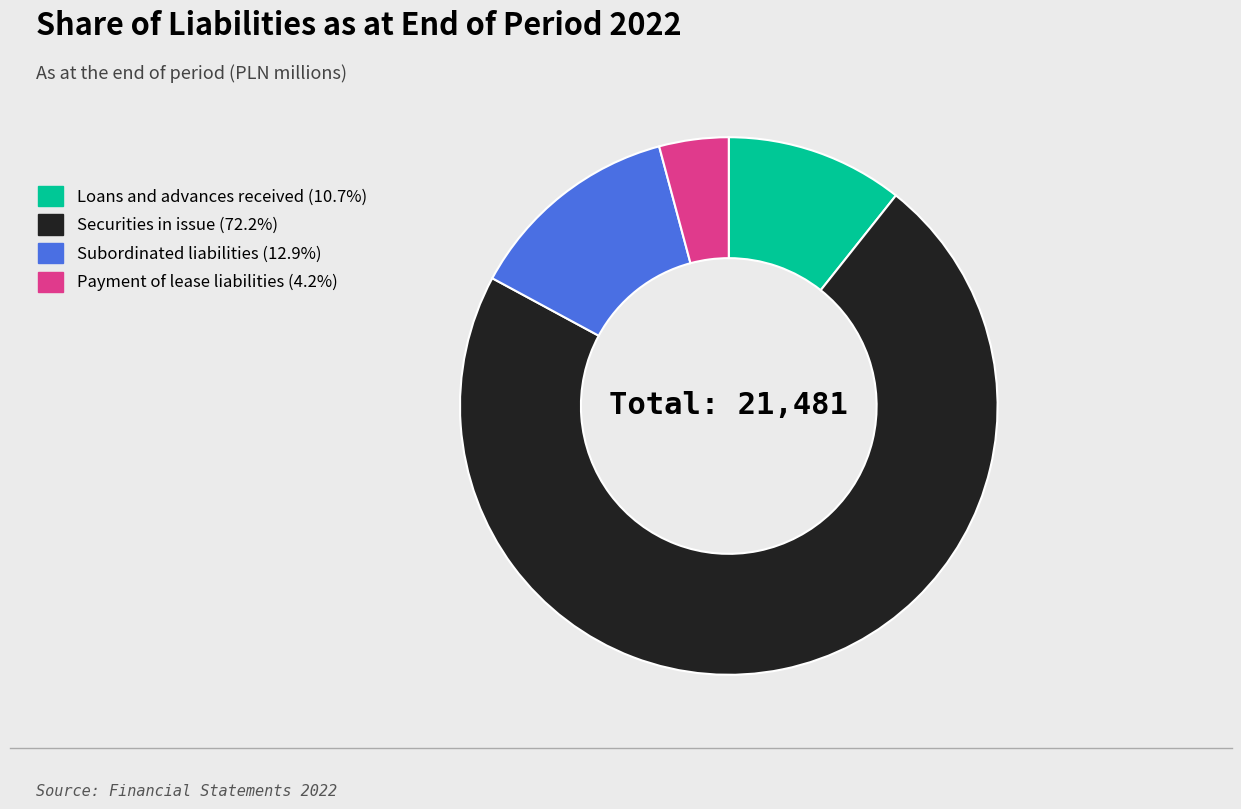

Which slice represents more than half of the pie?

Securities in issue